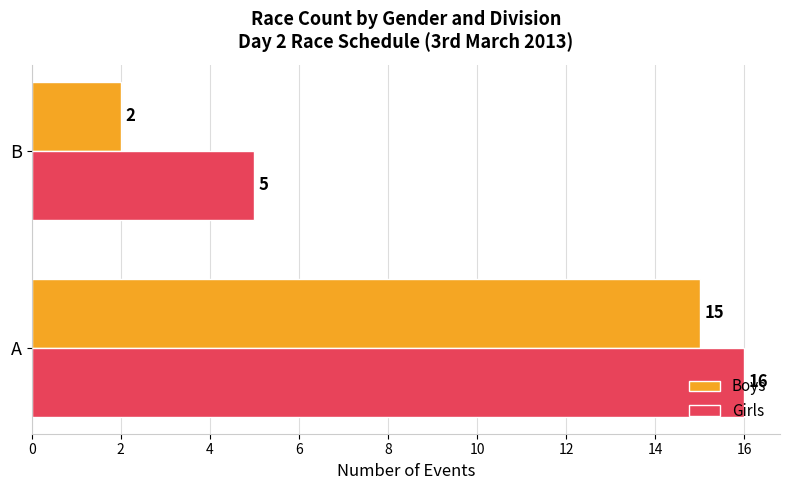

What are all the series names shown in the legend?

Boys, Girls